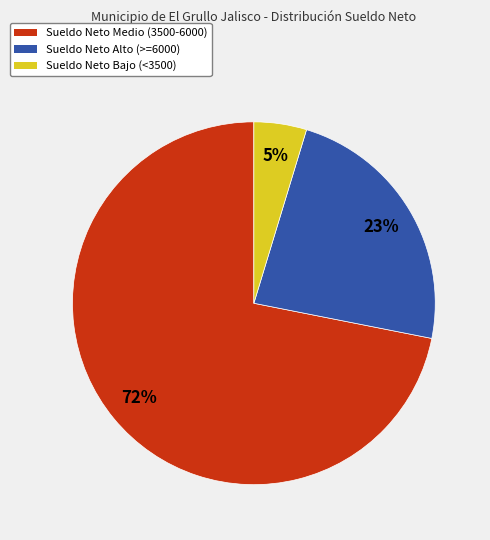

To the nearest percent, what is the average slice percentage?

33%